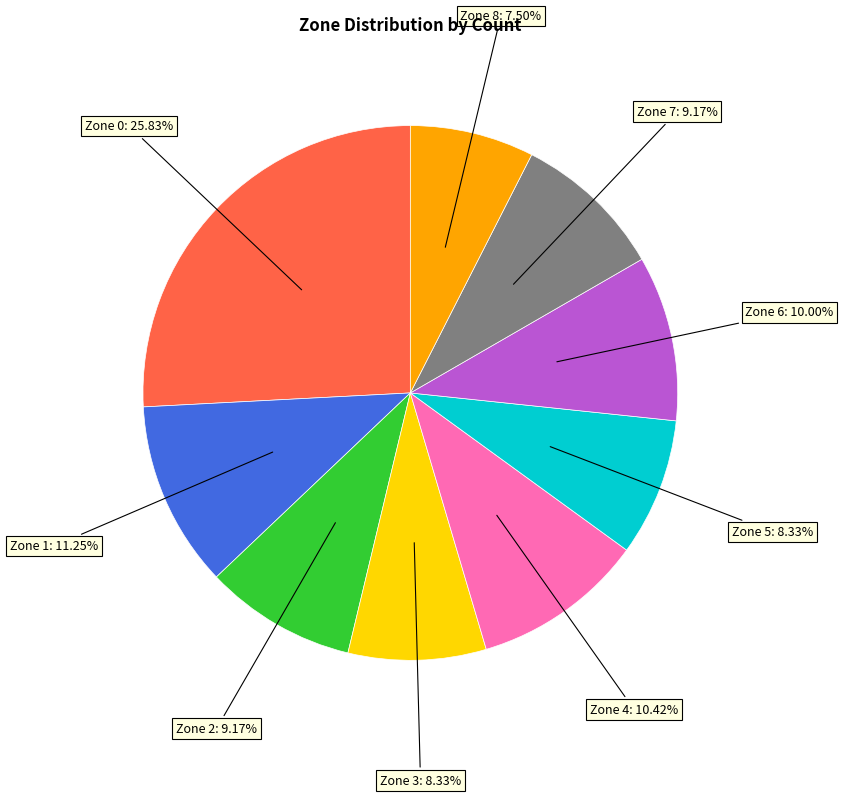

To the nearest percent, what is the average slice percentage?

11%